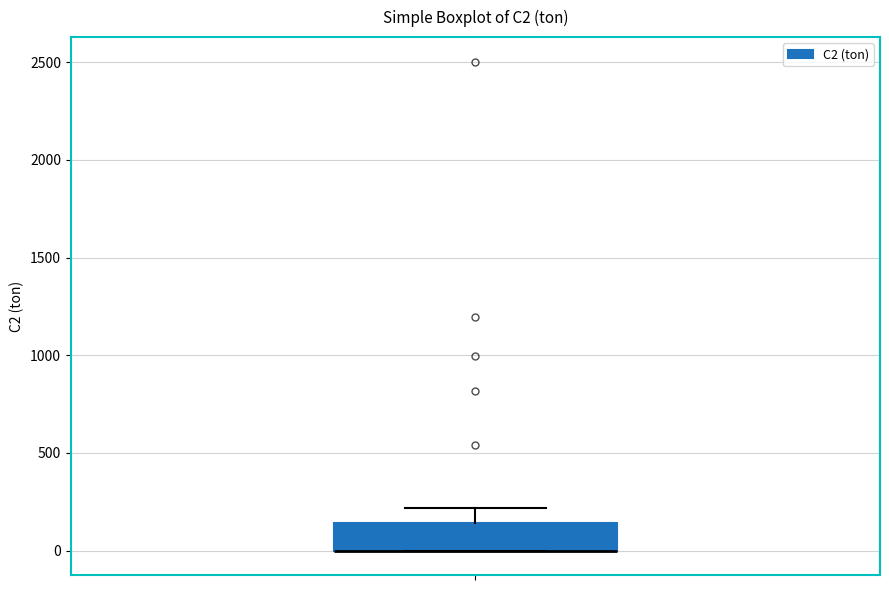

Read this box plot against the y-axis: the position of the median line, the range covered by the box, and the ends of both whiskers. The values are not printed on the chart, so give them approximately, as read against the axis.

median 0 (drawn on the box's lower edge), box 0 to 150, whiskers 0 to 200